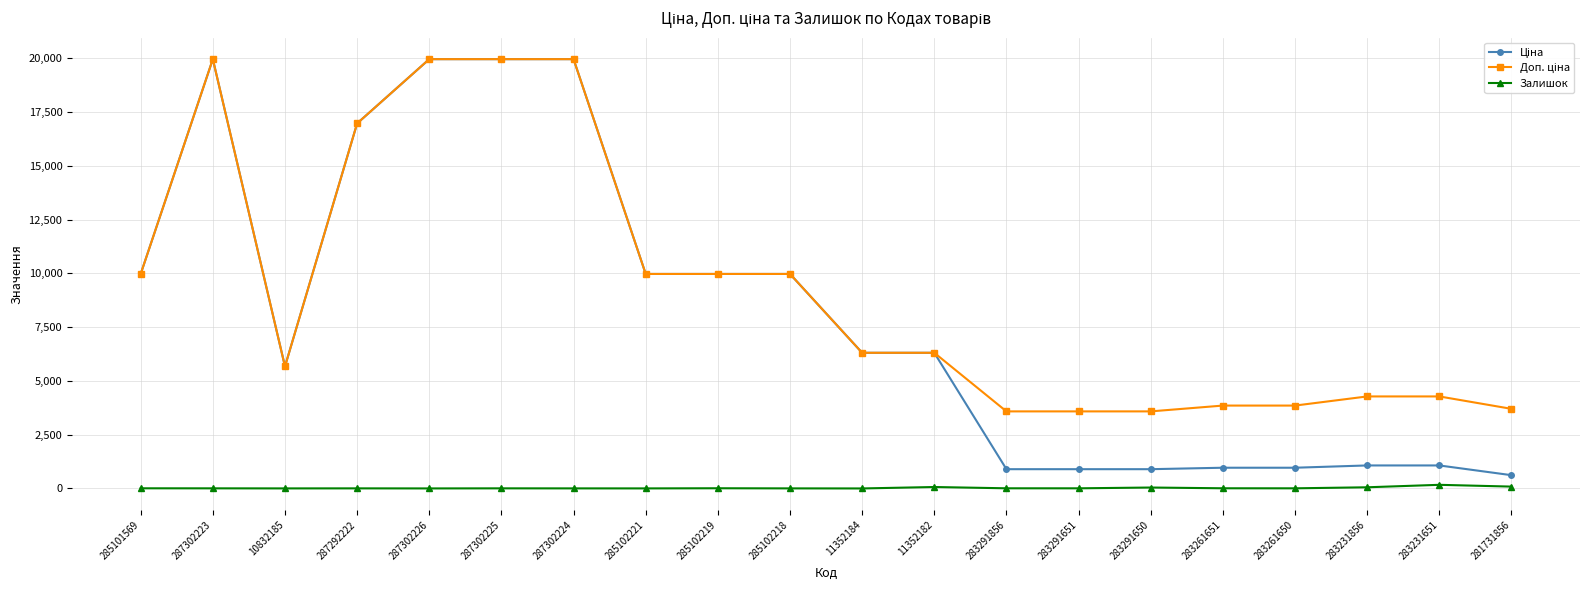

What is the maximum value shown in the chart?

19964.2